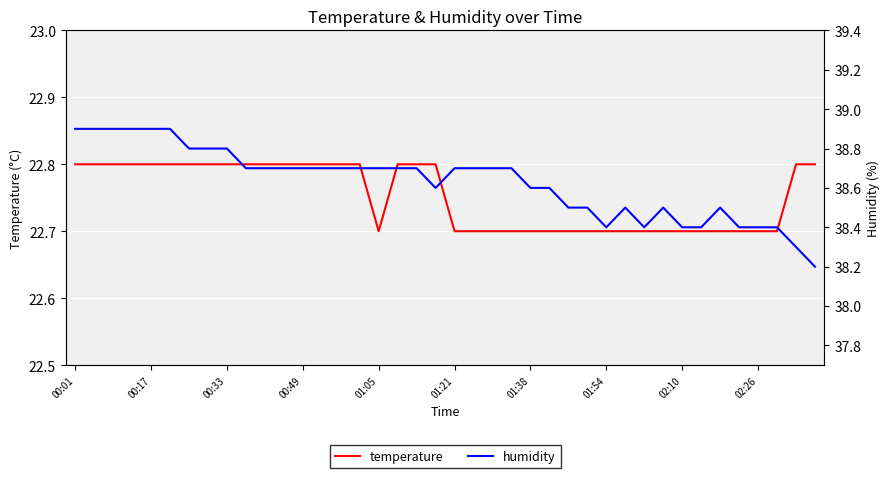

Is the value of temperature at 13 greater than the value of humidity at 24?

No